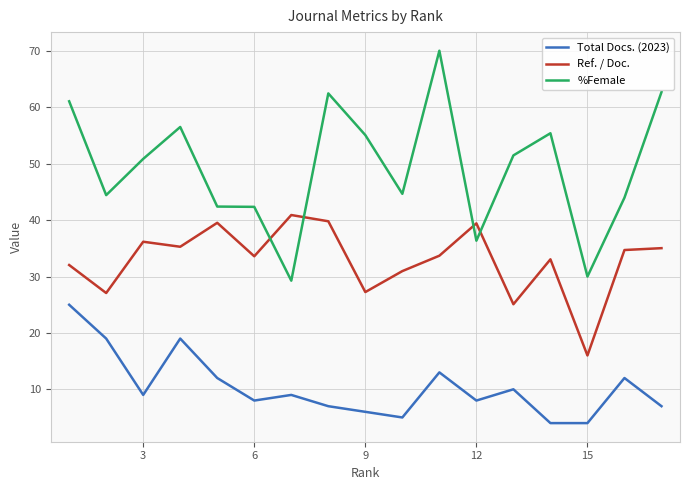

Which series has the largest range (max minus min)?

%Female